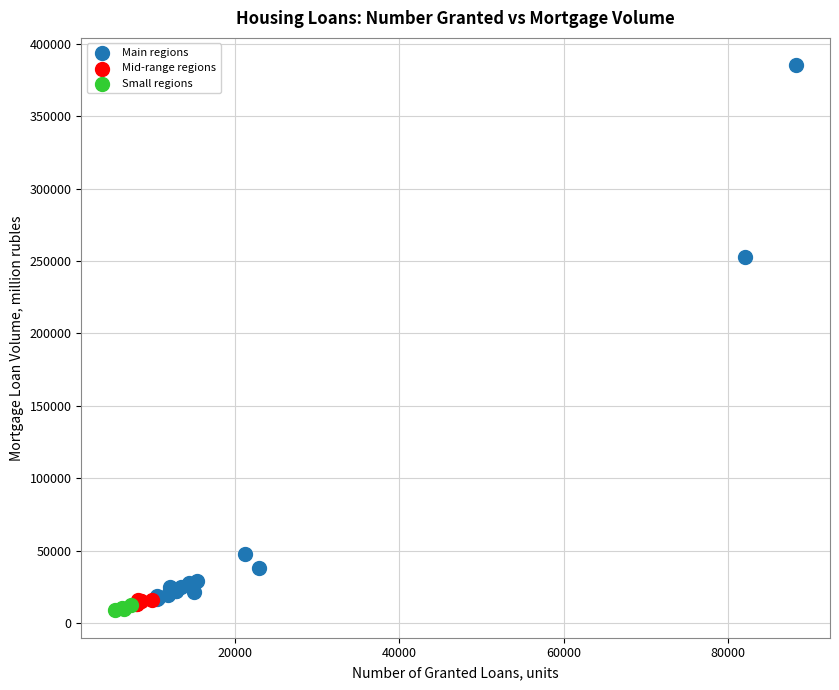

Which series has the largest Y range (max minus min)?

Main regions